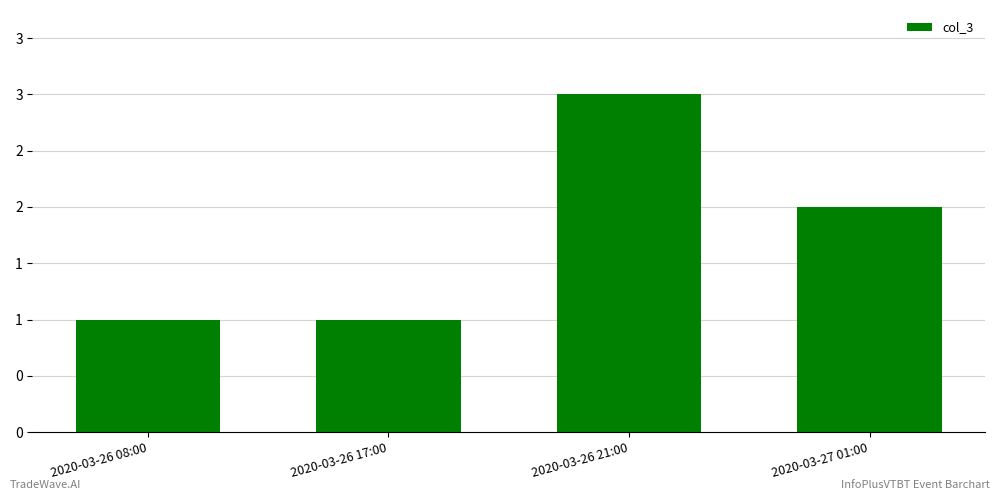

What is the minimum value shown in the chart?

1